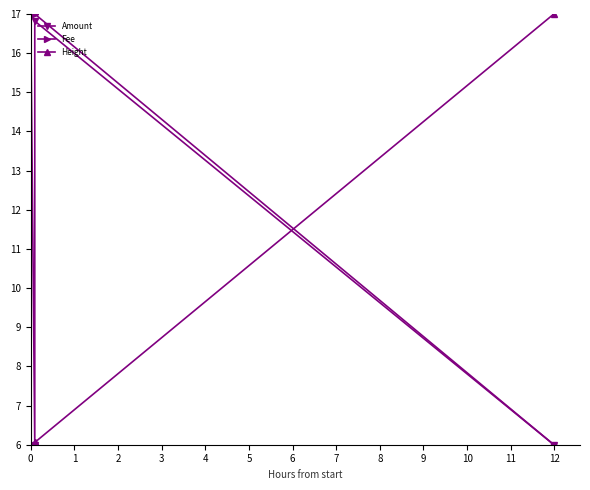

Which series has the widest spread of values?

Amount